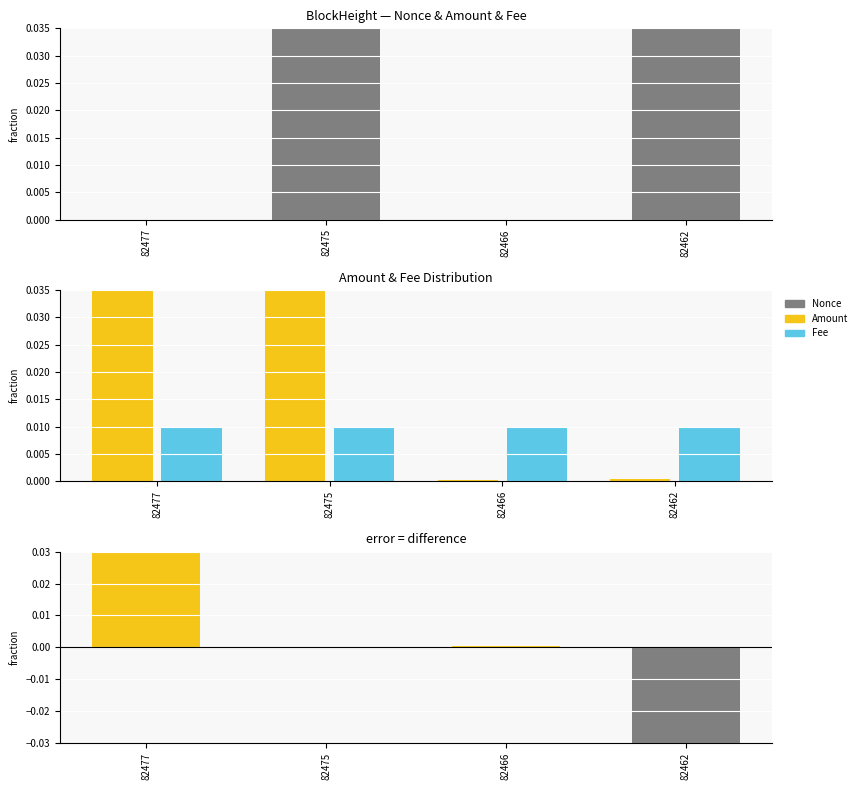

At how many categories does at least one series exceed 0?

4